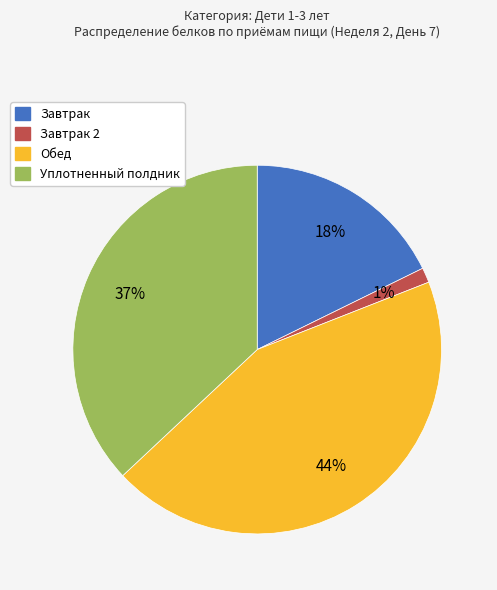

Is there a majority slice in this chart?

No